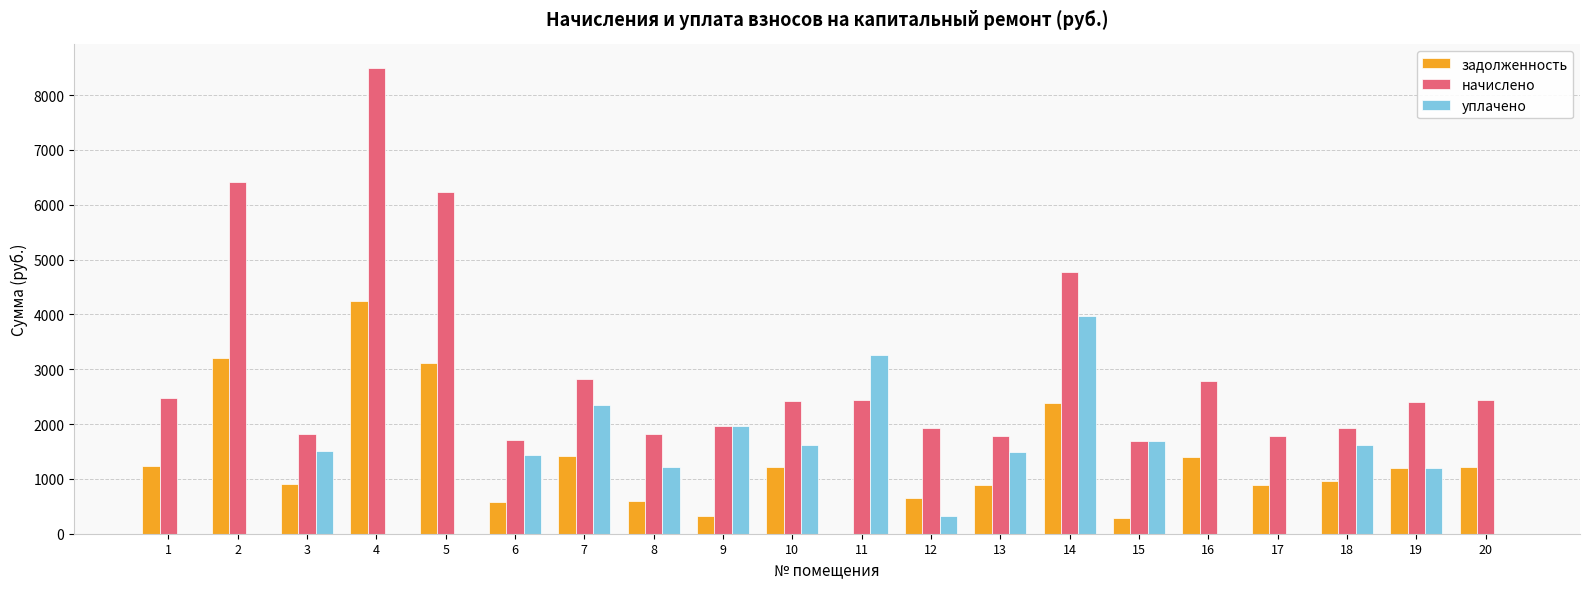

What is the greatest value displayed?

8498.5